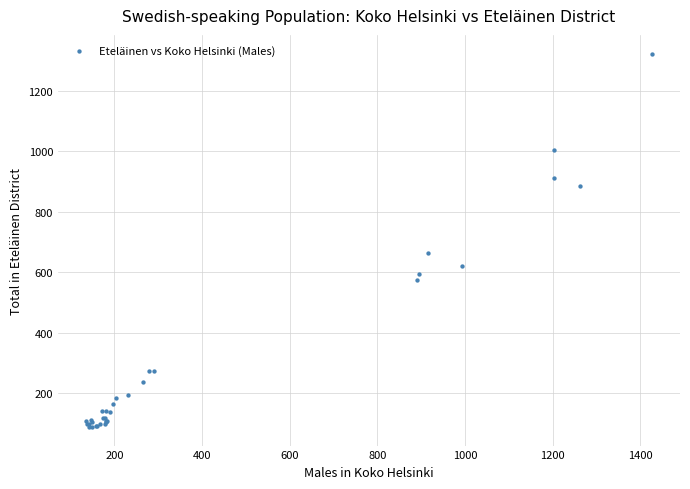

What Y value in the scatter plot is closest to 706?

664